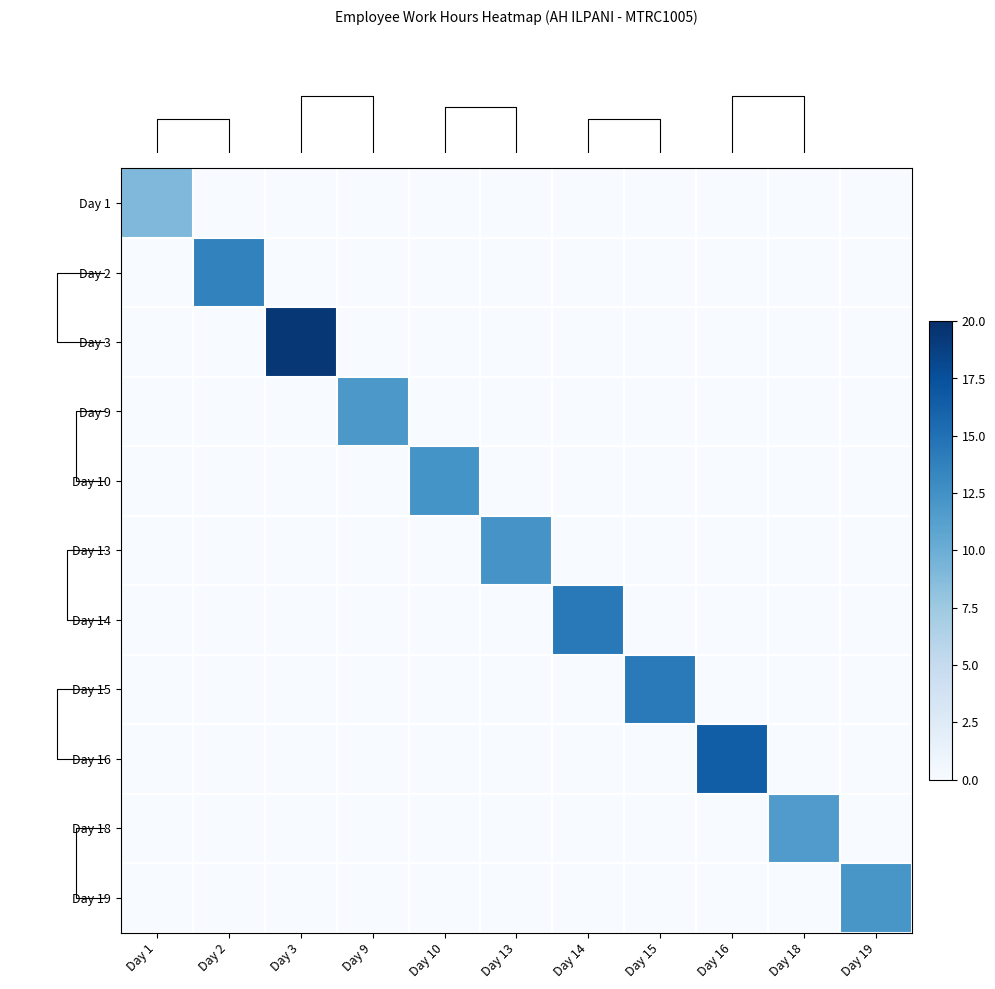

At which category is the sum across all series the highest?

Day 3